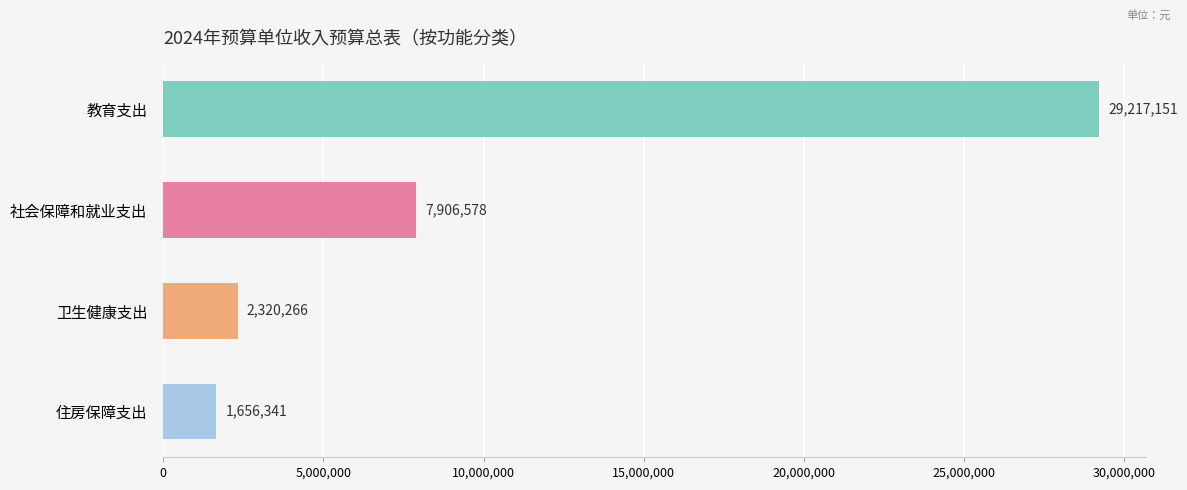

The chart shows a value of 2320266.0 at 卫生健康支出. True or false?

True